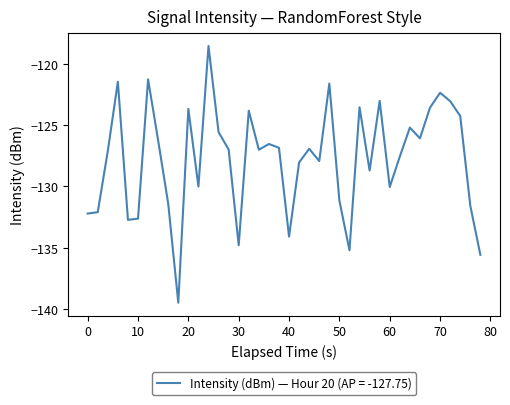

What is the difference between the maximum and minimum values?

20.9